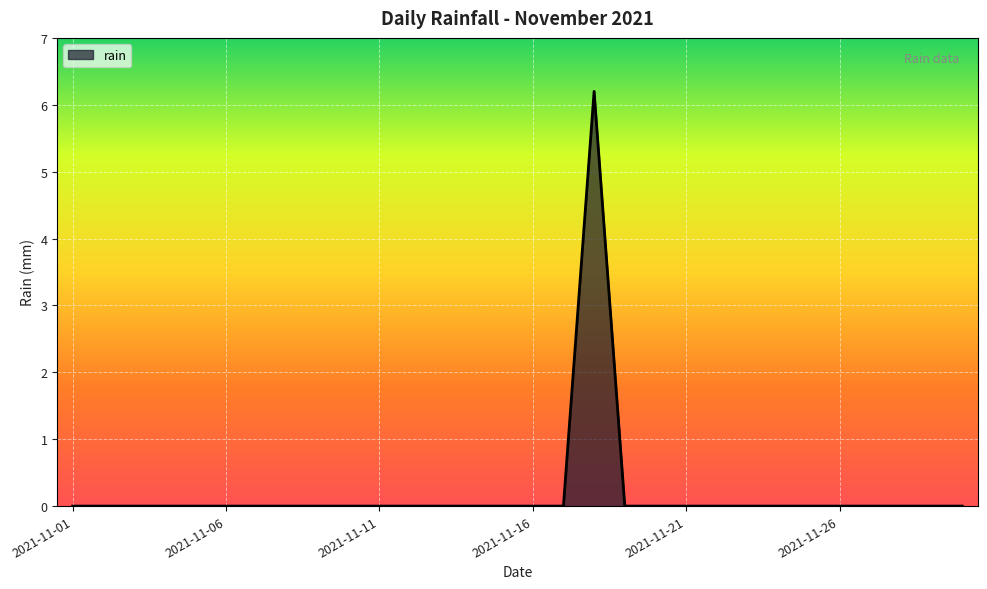

What is the greatest value displayed?

6.2